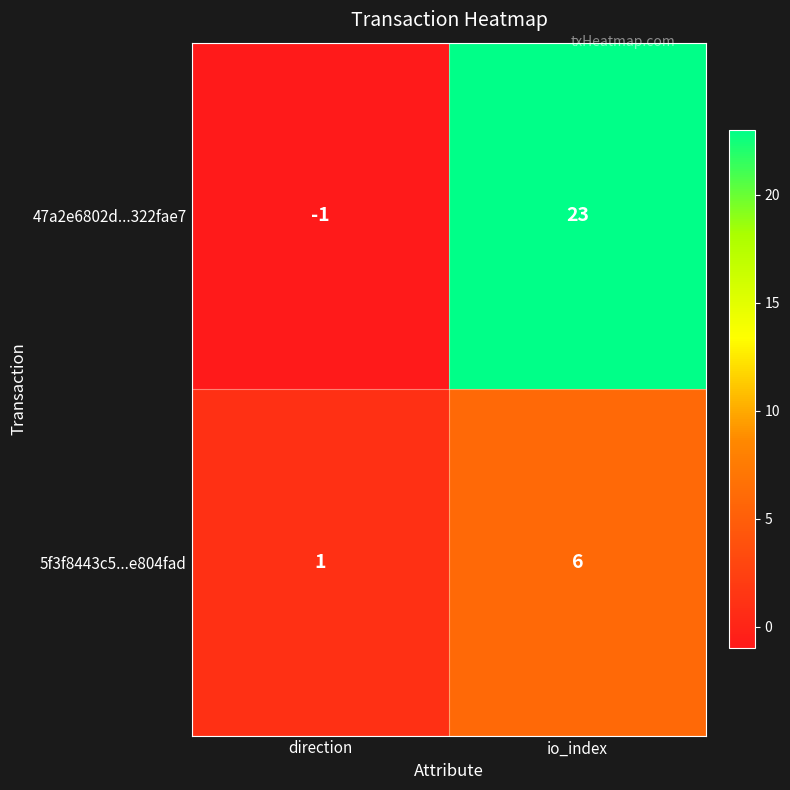

The value of 47a2e6802d...322fae7 at direction is -1. True or false?

True